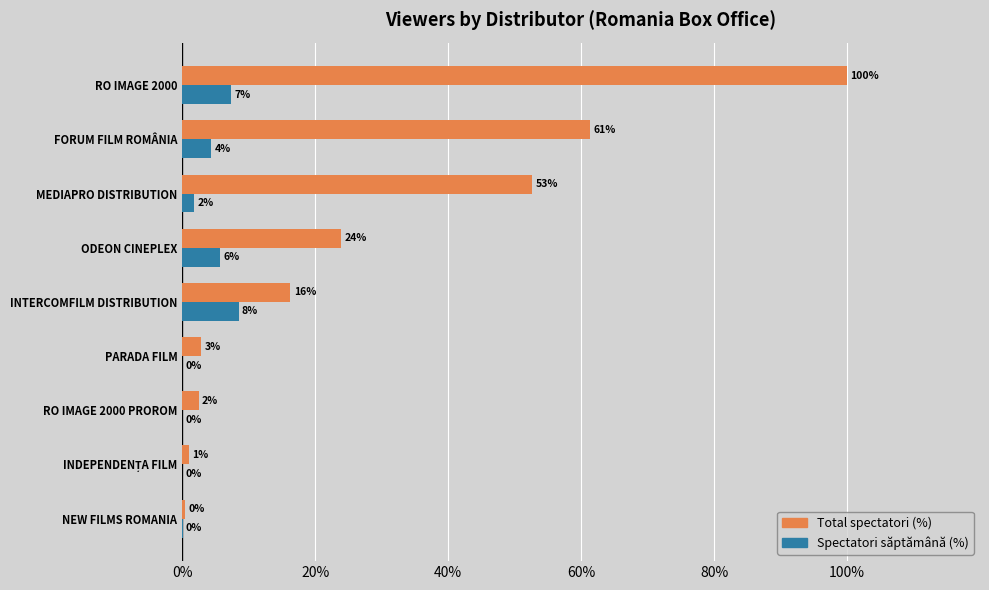

What are all the series names shown in the legend?

Total spectatori (%), Spectatori săptămână (%)